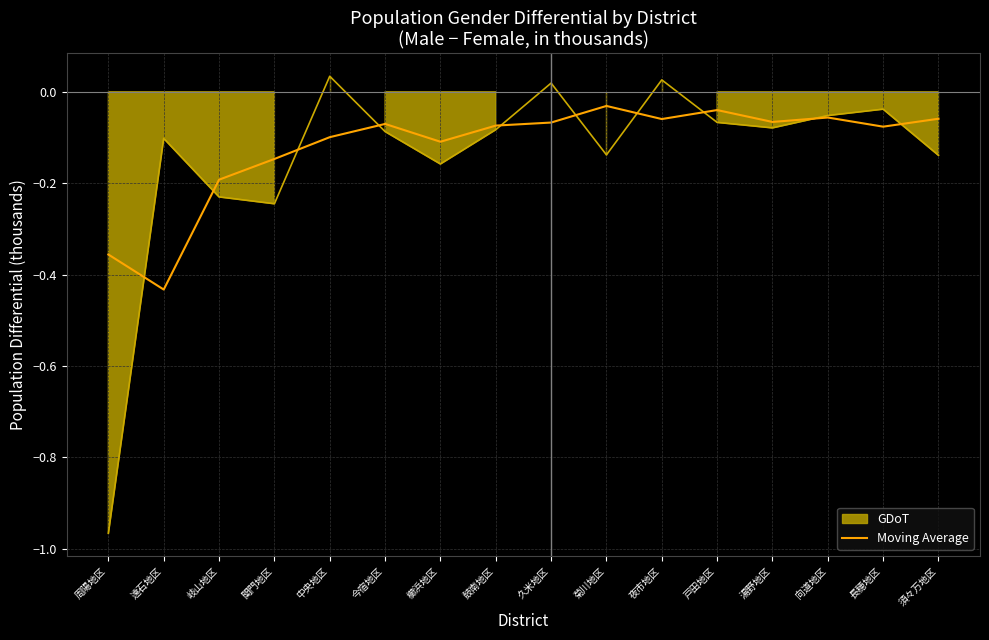

Does the chart display data point markers on the line(s)?

No